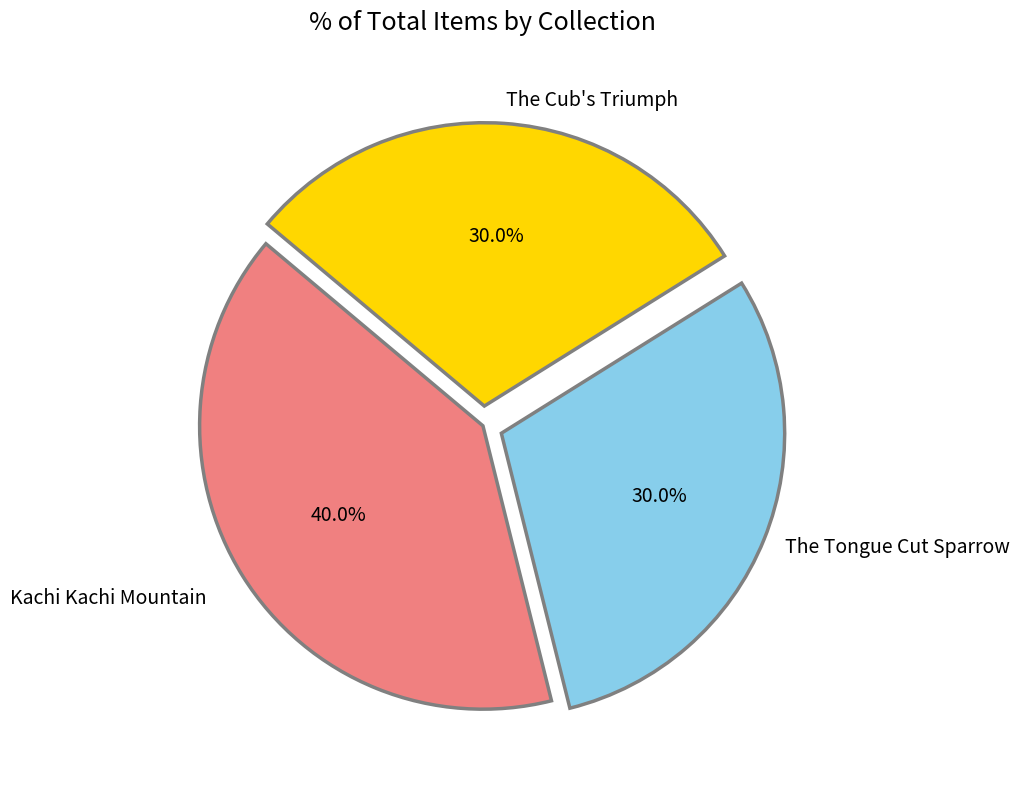

Is there a majority slice in this chart?

No